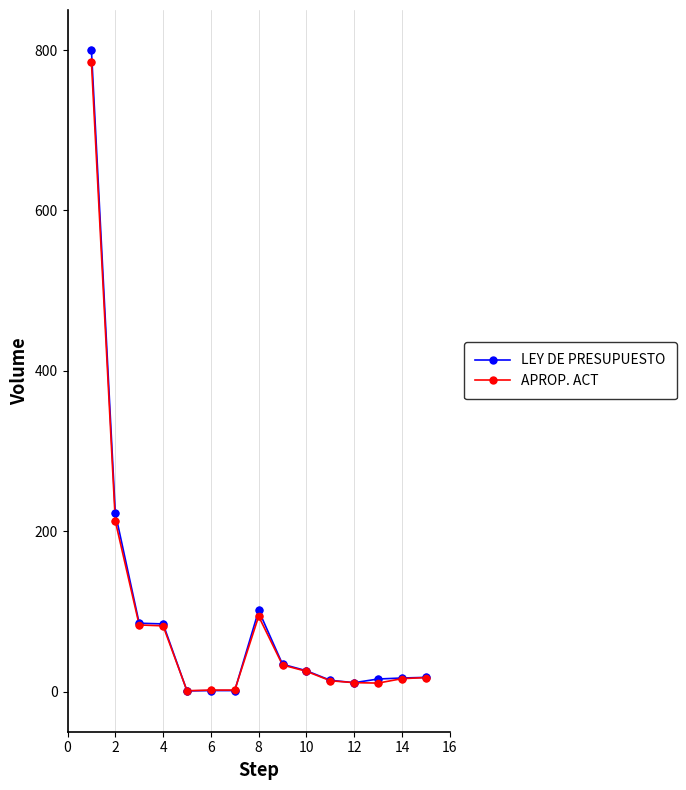

What is the greatest value displayed?

800.0